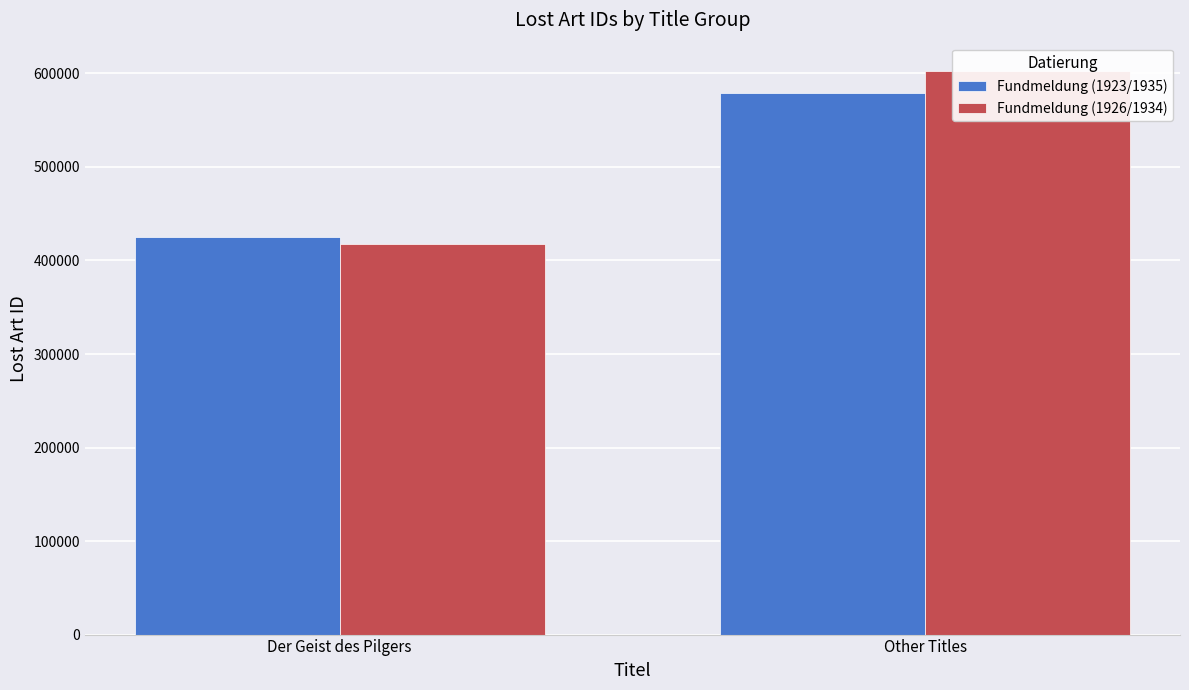

What is the average value of the Fundmeldung (1923/1935) series?

502318